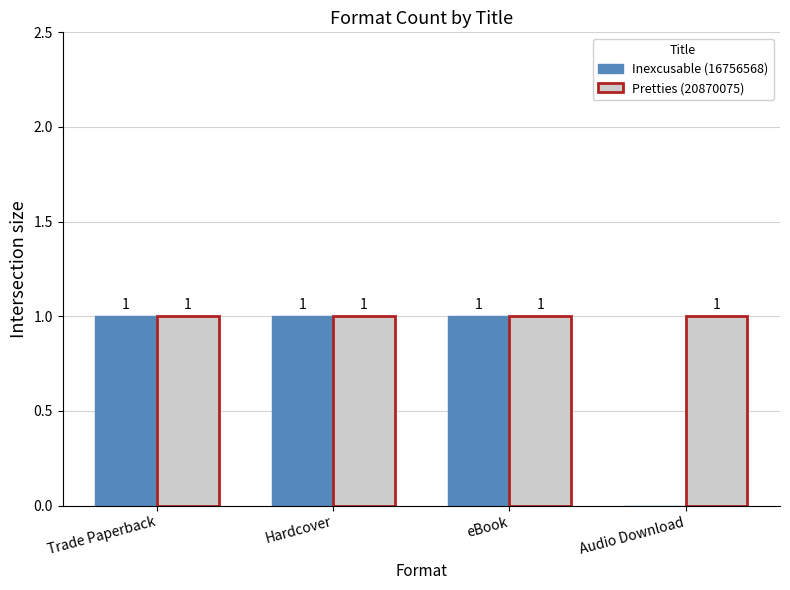

Between Hardcover and Audio Download, which series saw the biggest shift?

Inexcusable (16756568)